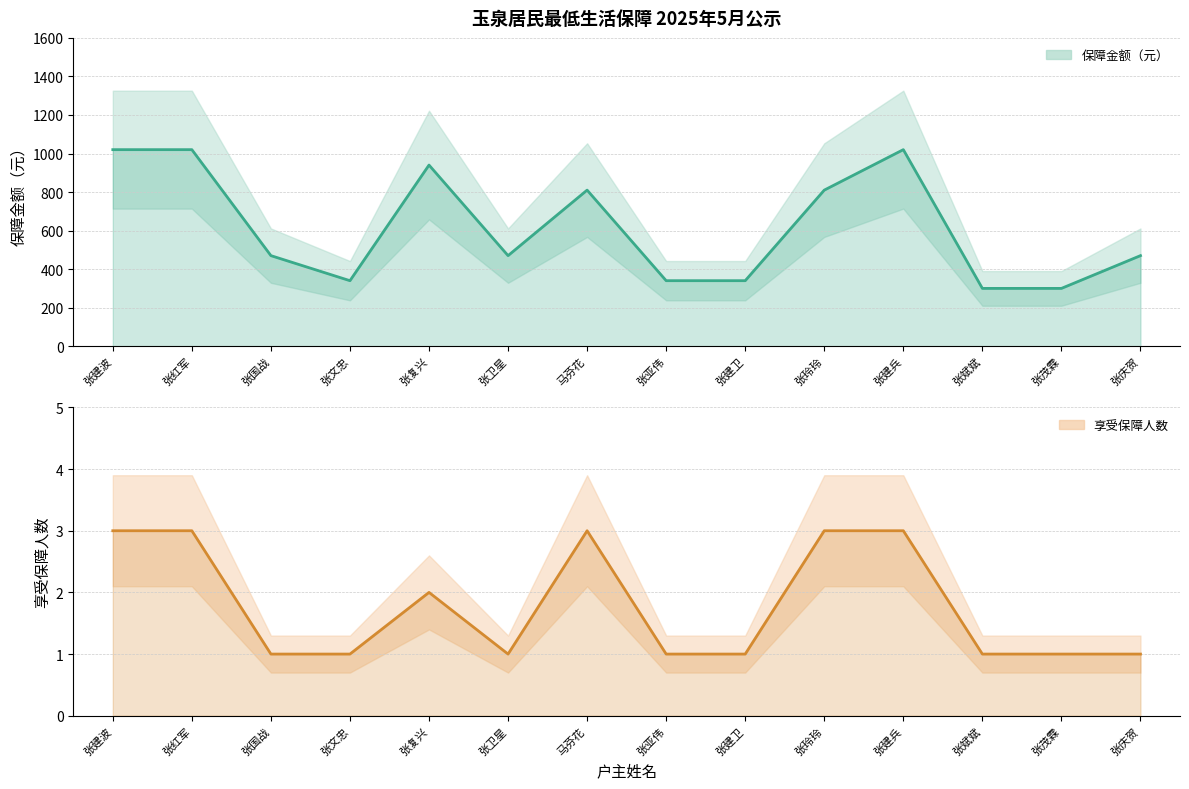

Reading right to left, extract all data points from this chart.

保障金额（元）: 470	300	300	1020	810	340	340	810	470	940	340	470	1020	1020
享受保障人数: 1	1	1	3	3	1	1	3	1	2	1	1	3	3